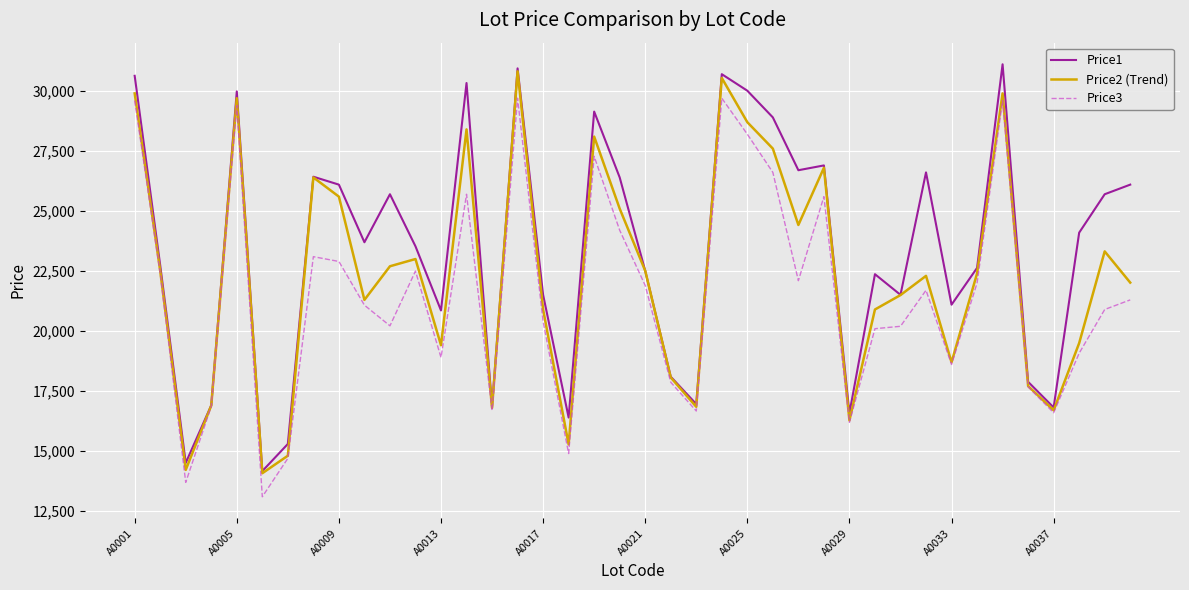

Rank the series by their average value, from lowest to highest.

Price3, Price2 (Trend), Price1